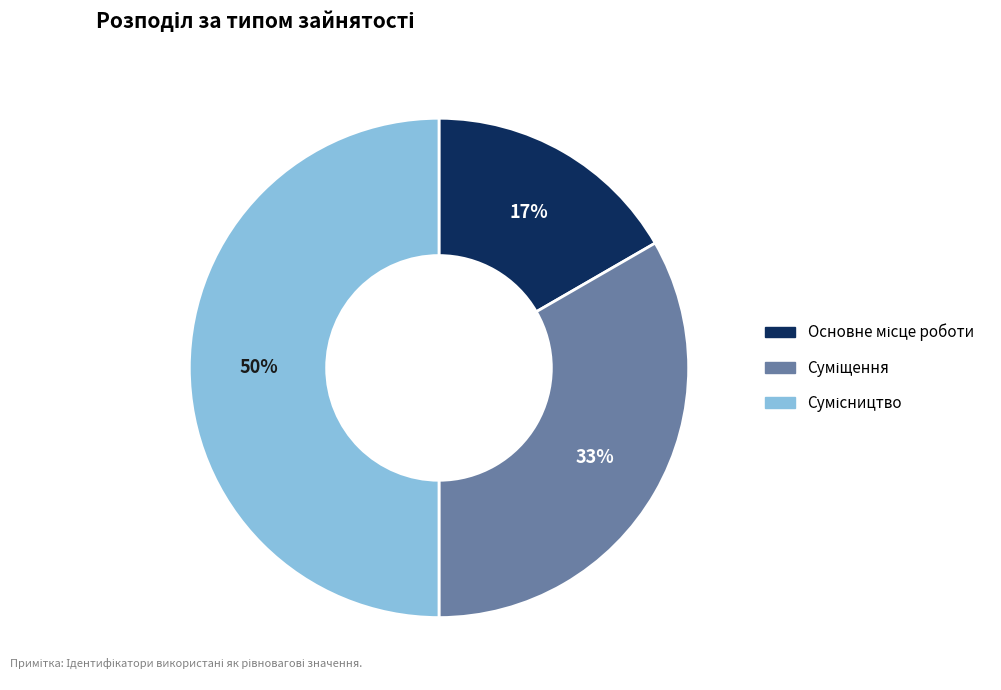

To the nearest percent, what is the difference between the largest and smallest slice percentages?

33%